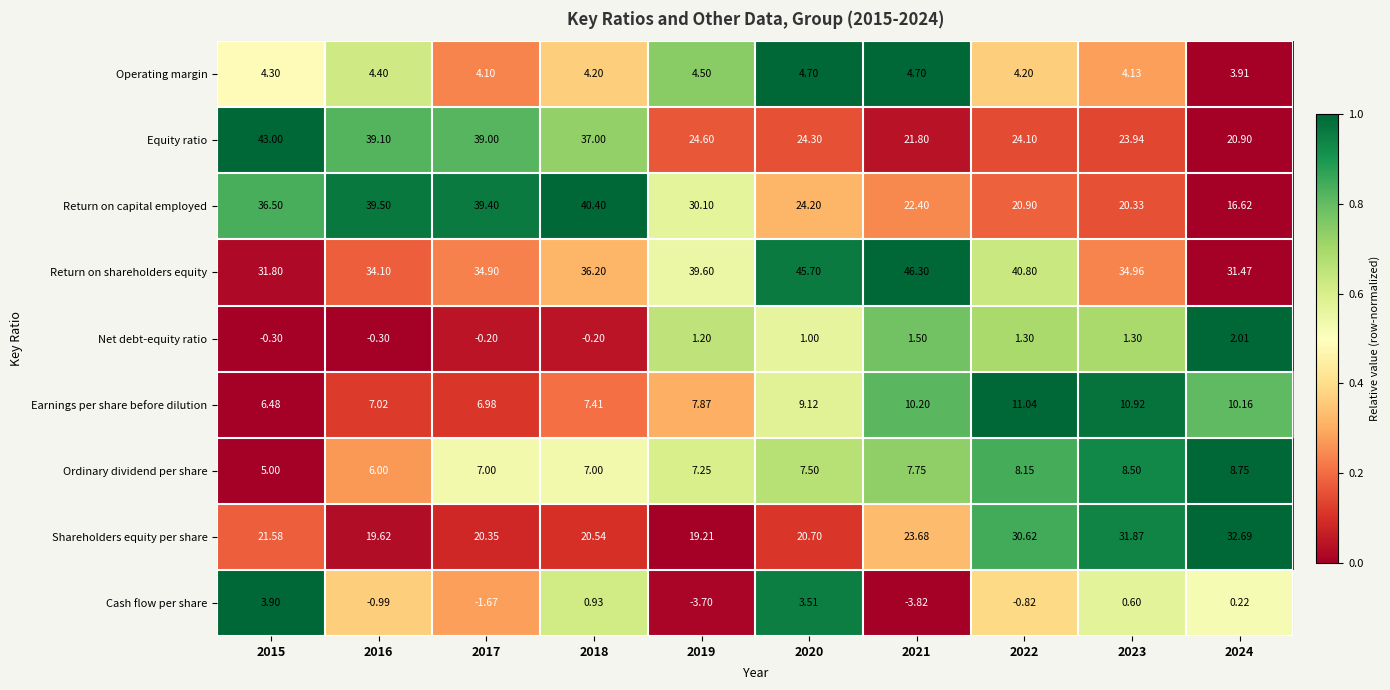

At which category is the sum across all series the highest?

2018